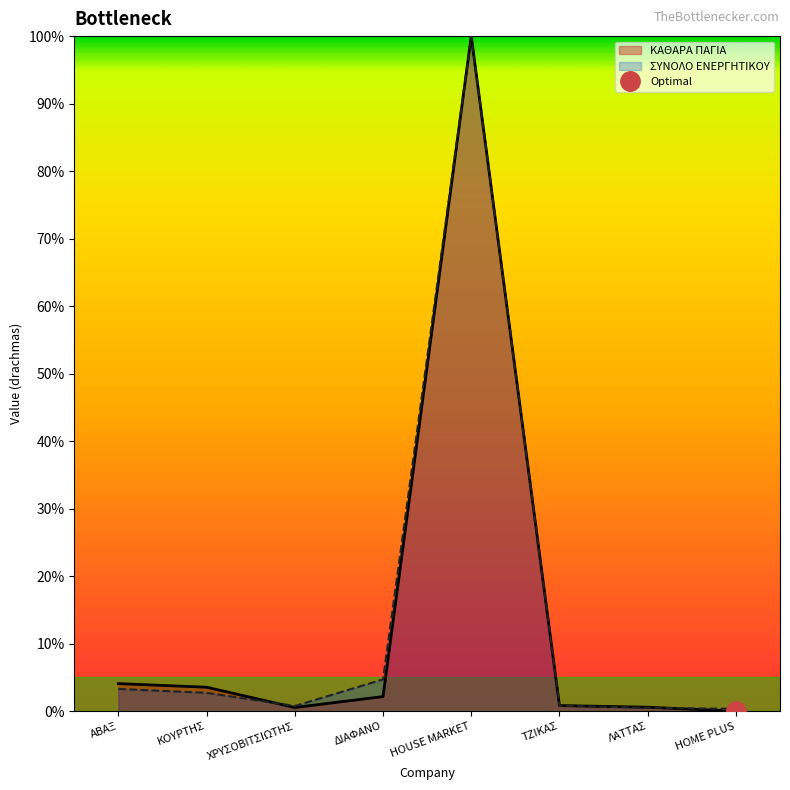

Which series has the largest range (max minus min)?

ΚΑΘΑΡΑ ΠΑΓΙΑ